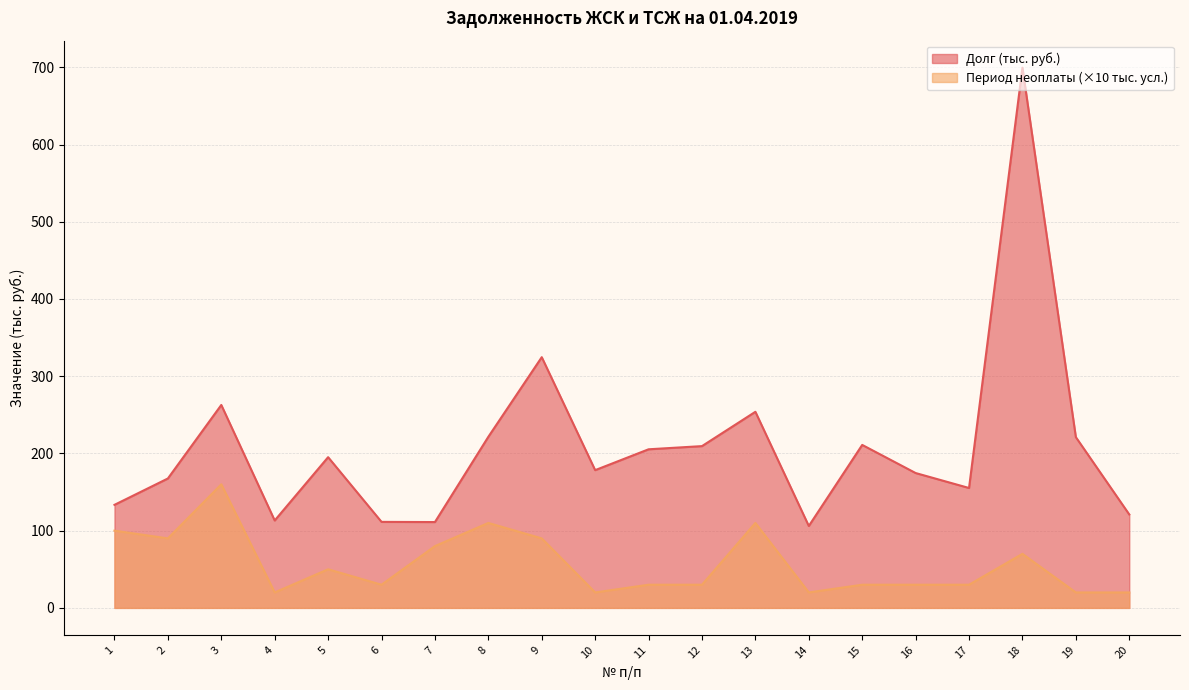

Which has a higher value, 6 or 16?

16